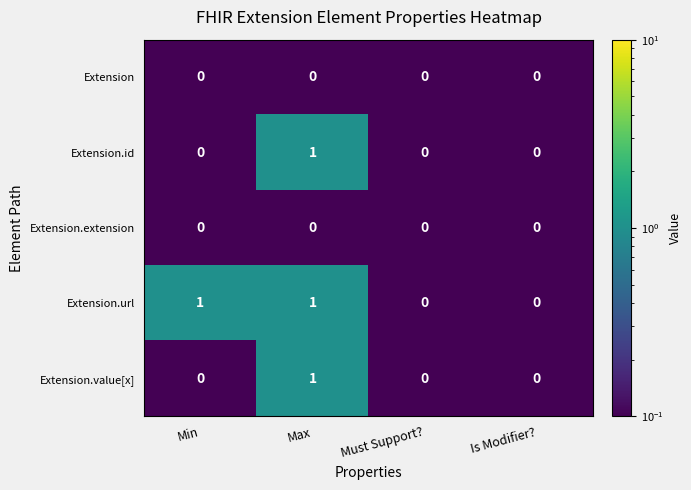

Reading left to right, extract all data points from this chart.

Extension: 0	0	0	0
Extension.id: 0	1	0	0
Extension.extension: 0	0	0	0
Extension.url: 1	1	0	0
Extension.value[x]: 0	1	0	0